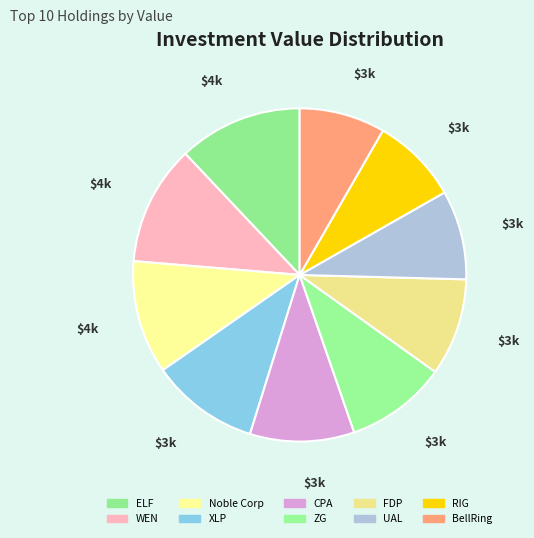

To the nearest percent, what is the average slice percentage?

10%